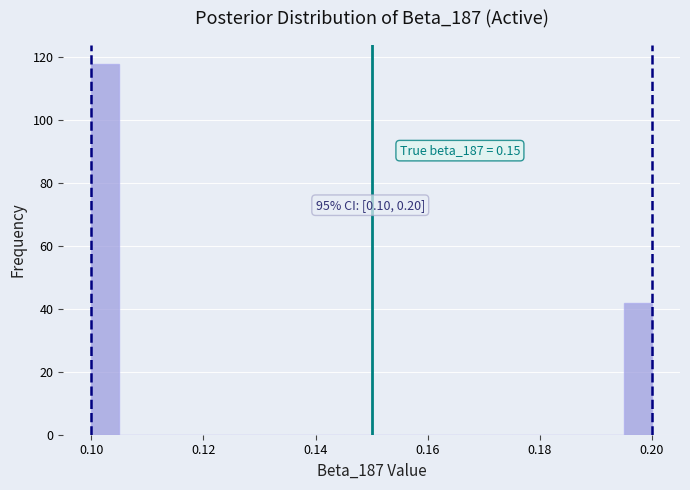

Around what value on the x-axis is the tallest bar? Give the approximate position of its centre, as read against the axis.

0.102